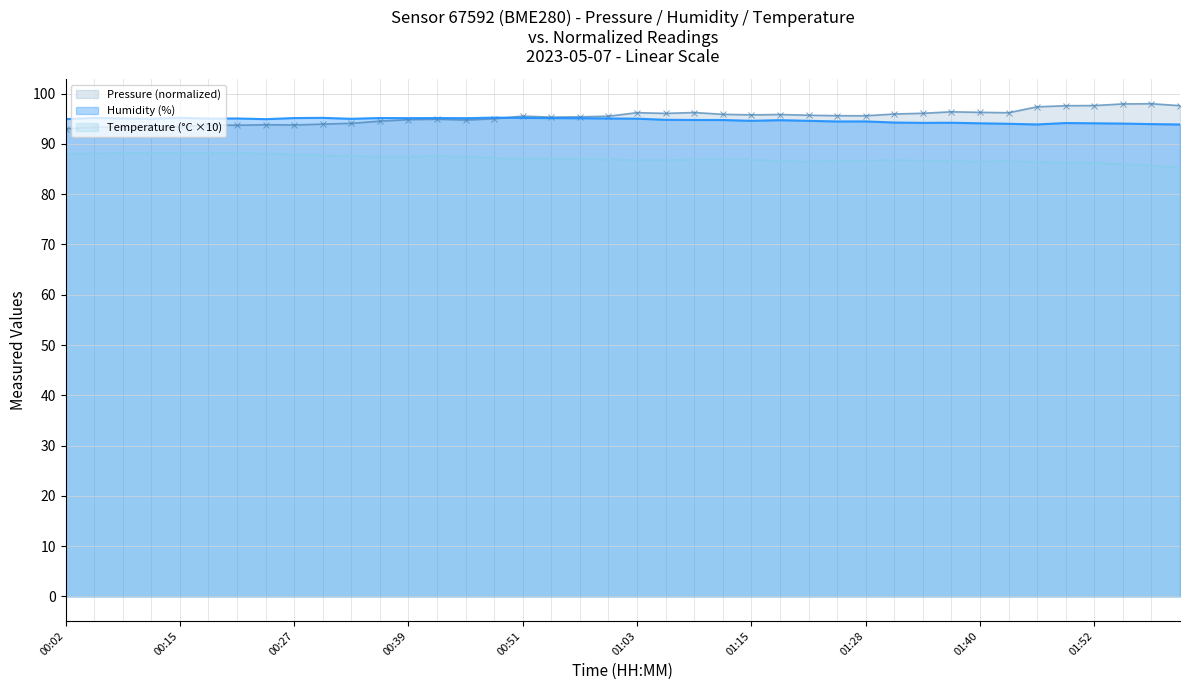

What is the greatest value displayed?

98.0